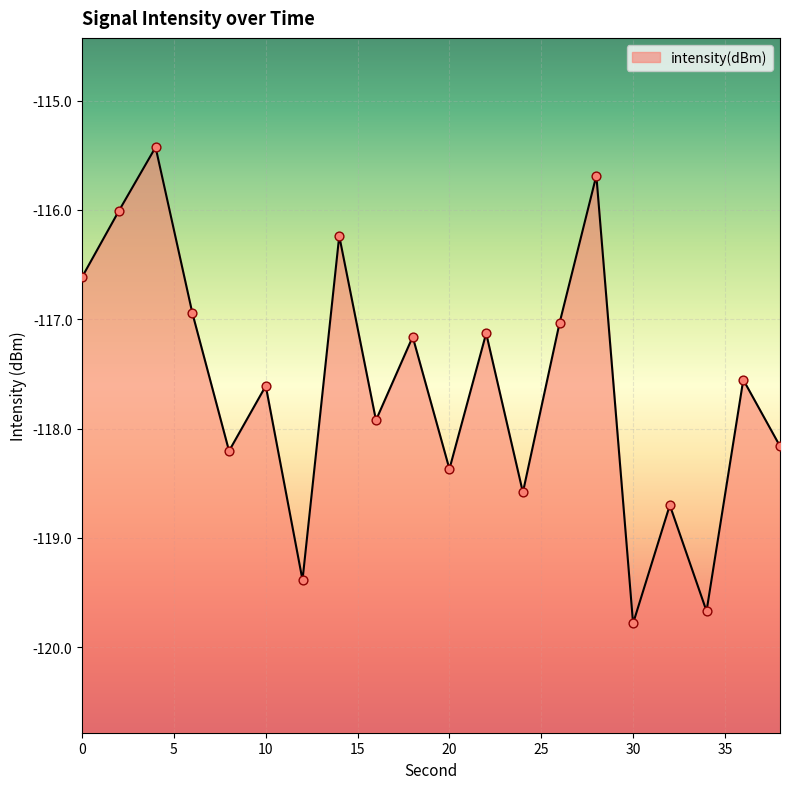

Between 36 and 4, which is larger?

4